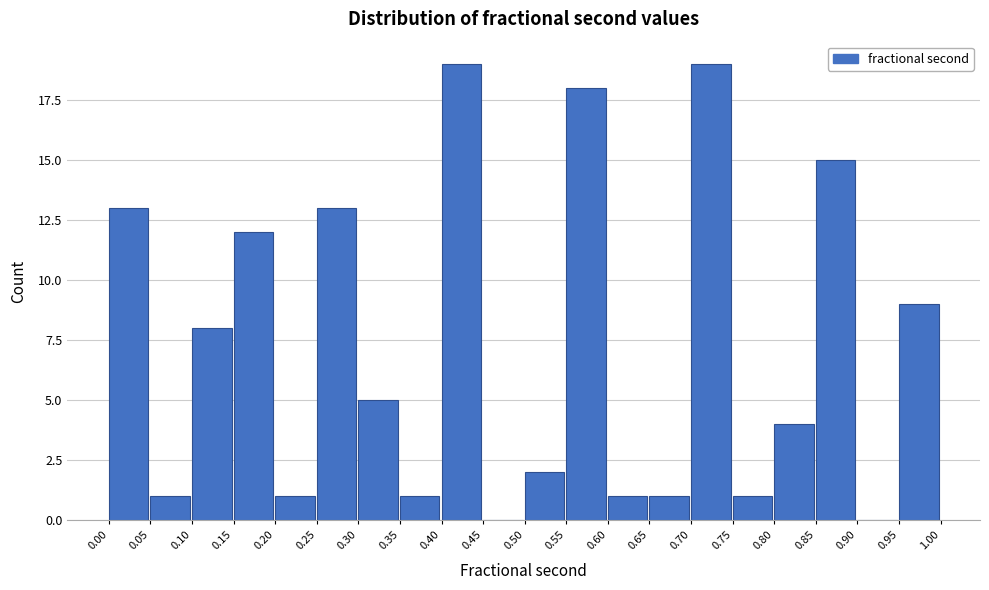

How tall is the bar that spans 0.10 to 0.15 on the x-axis? The values are not printed on the chart, so give them approximately, as read against the axis.

8